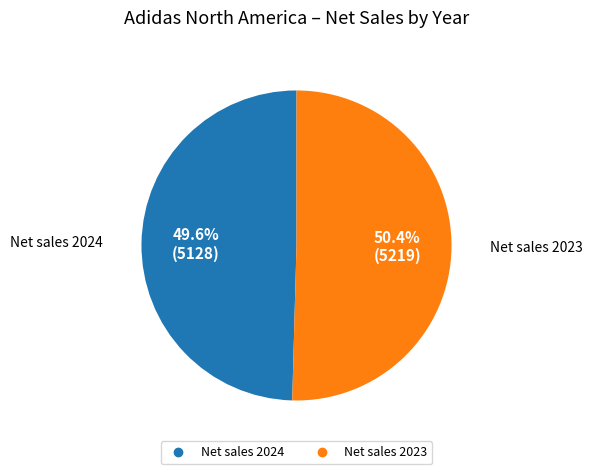

Is there any slice that represents more than half of the pie?

Yes